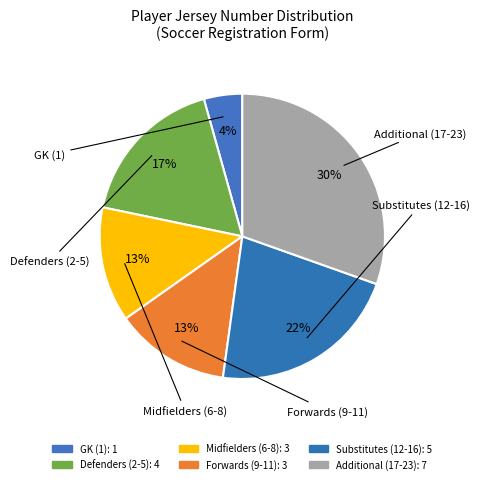

Which slice is the smallest?

1